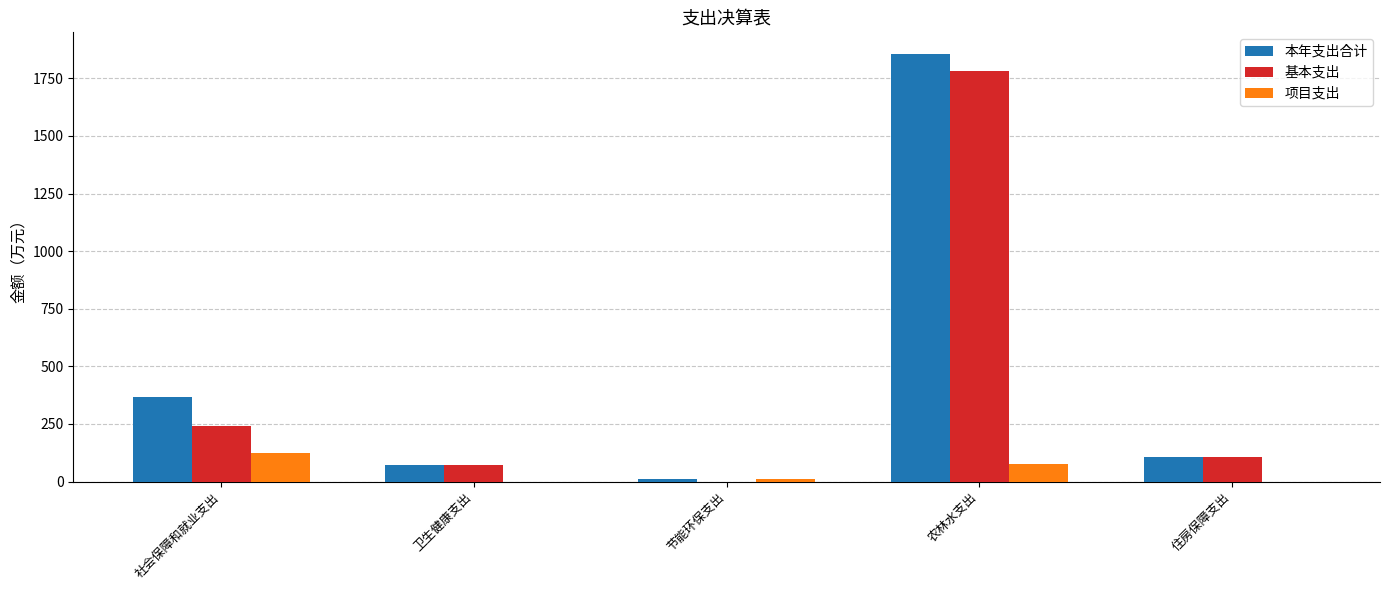

What is the approximate value of 本年支出合计 at 节能环保支出?

11.3